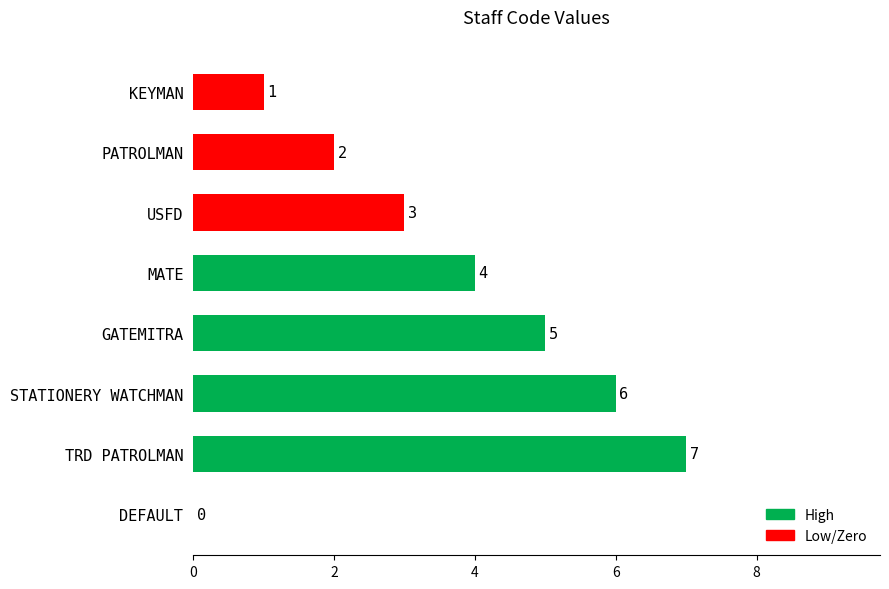

What is the sum of all values?

28